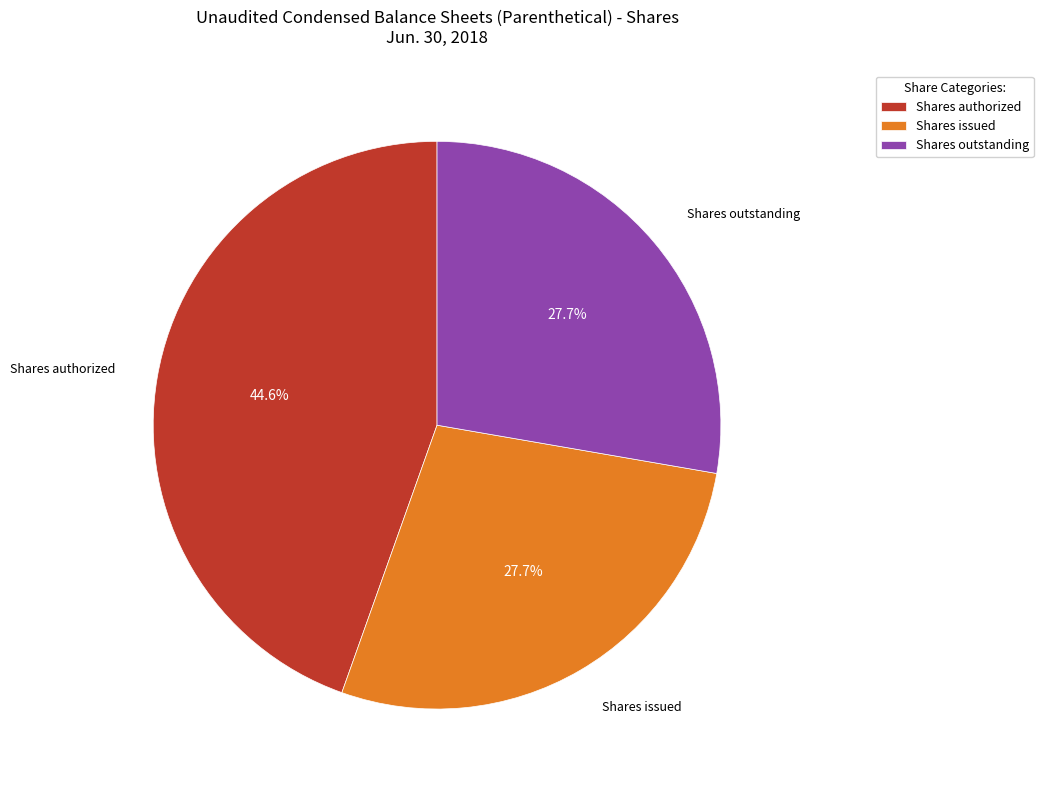

Is Shares authorized the majority of the pie?

No